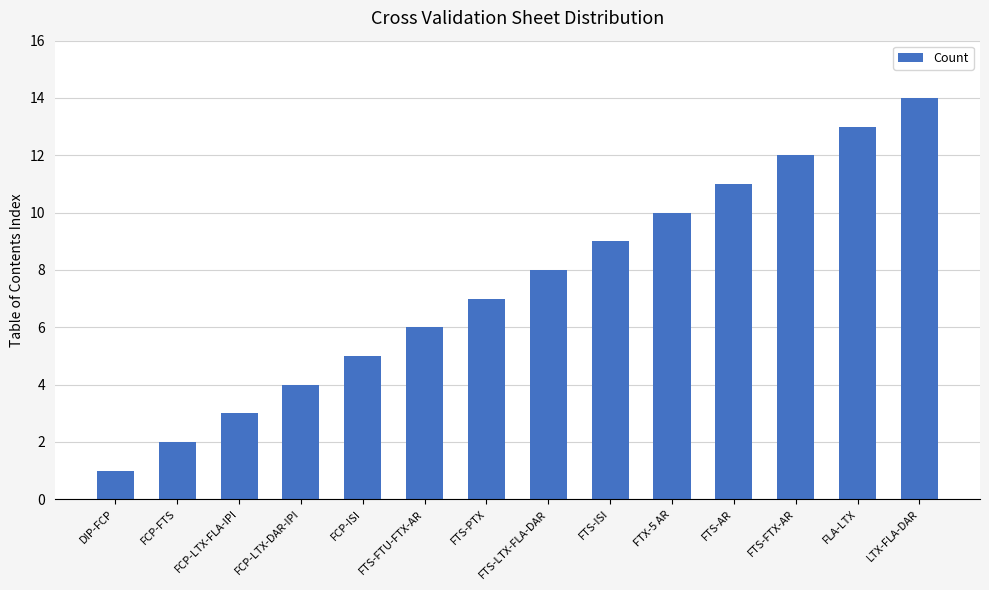

Rank the categories by value from highest to lowest.

LTX-FLA-DAR, FLA-LTX, FTS-FTX-AR, FTS-AR, FTX-5 AR, FTS-ISI, FTS-LTX-FLA-DAR, FTS-PTX, FTS-FTU-FTX-AR, FCP-ISI, FCP-LTX-DAR-IPI, FCP-LTX-FLA-IPI, FCP-FTS, DIP-FCP